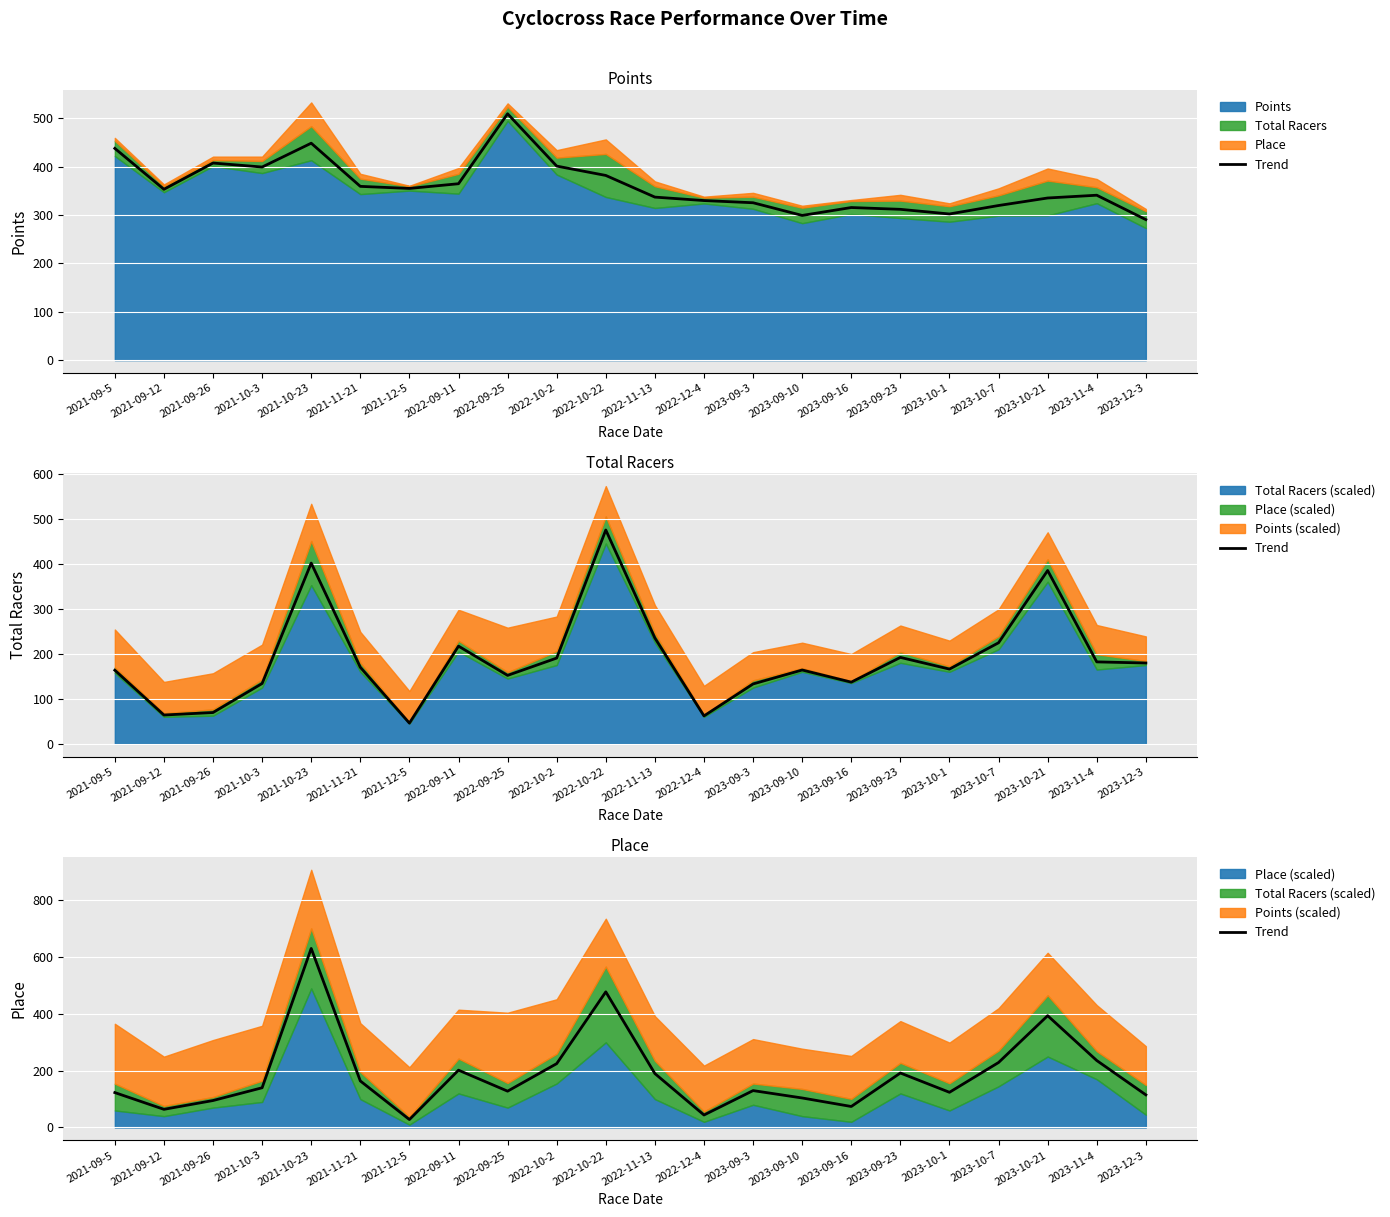

The chart shows a value of 159 at 2023-11-4. True or false?

False